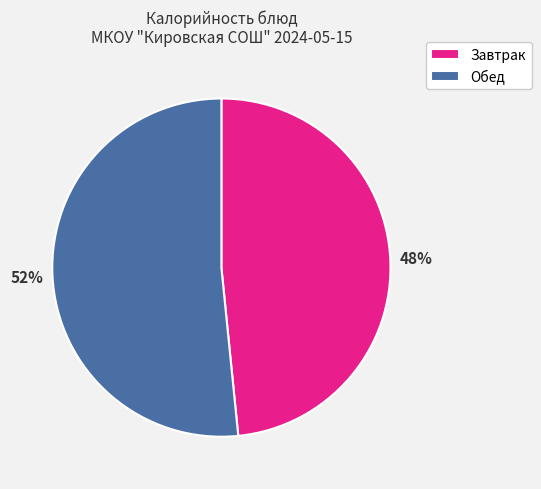

How many slices are in this pie chart?

2